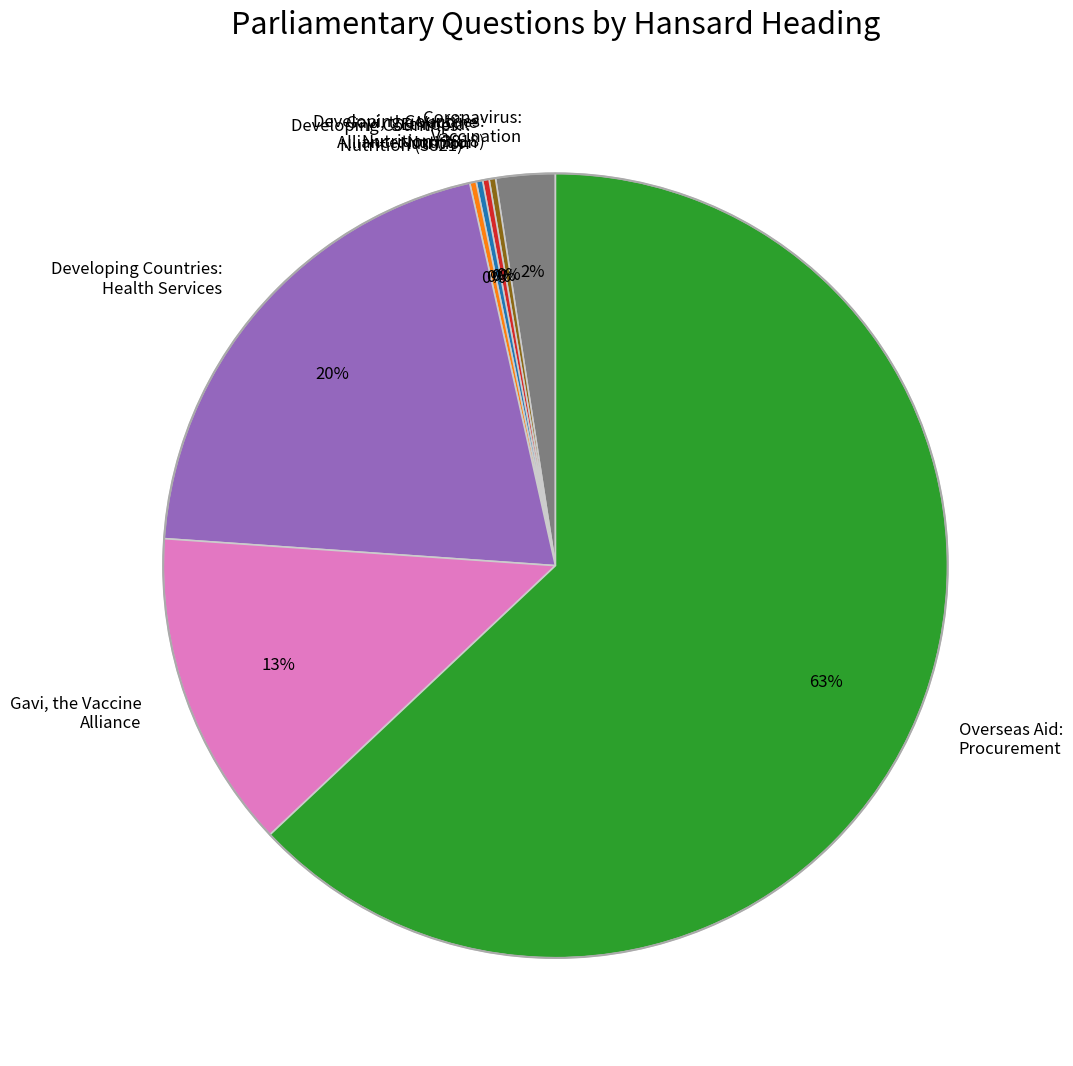

Which has a higher value, Overseas Aid: Procurement or Coronavirus: Vaccination?

Overseas Aid: Procurement